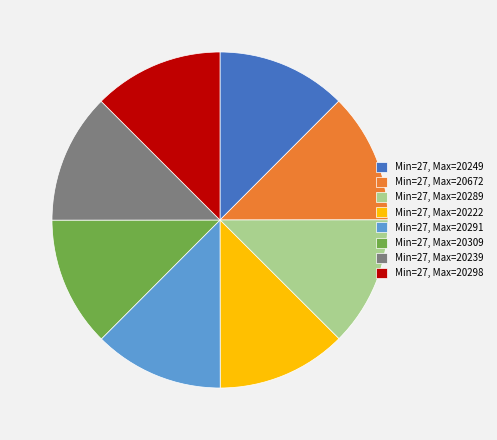

Do Min=27, Max=20222 and Min=27, Max=20249 together represent more than half of the pie?

No